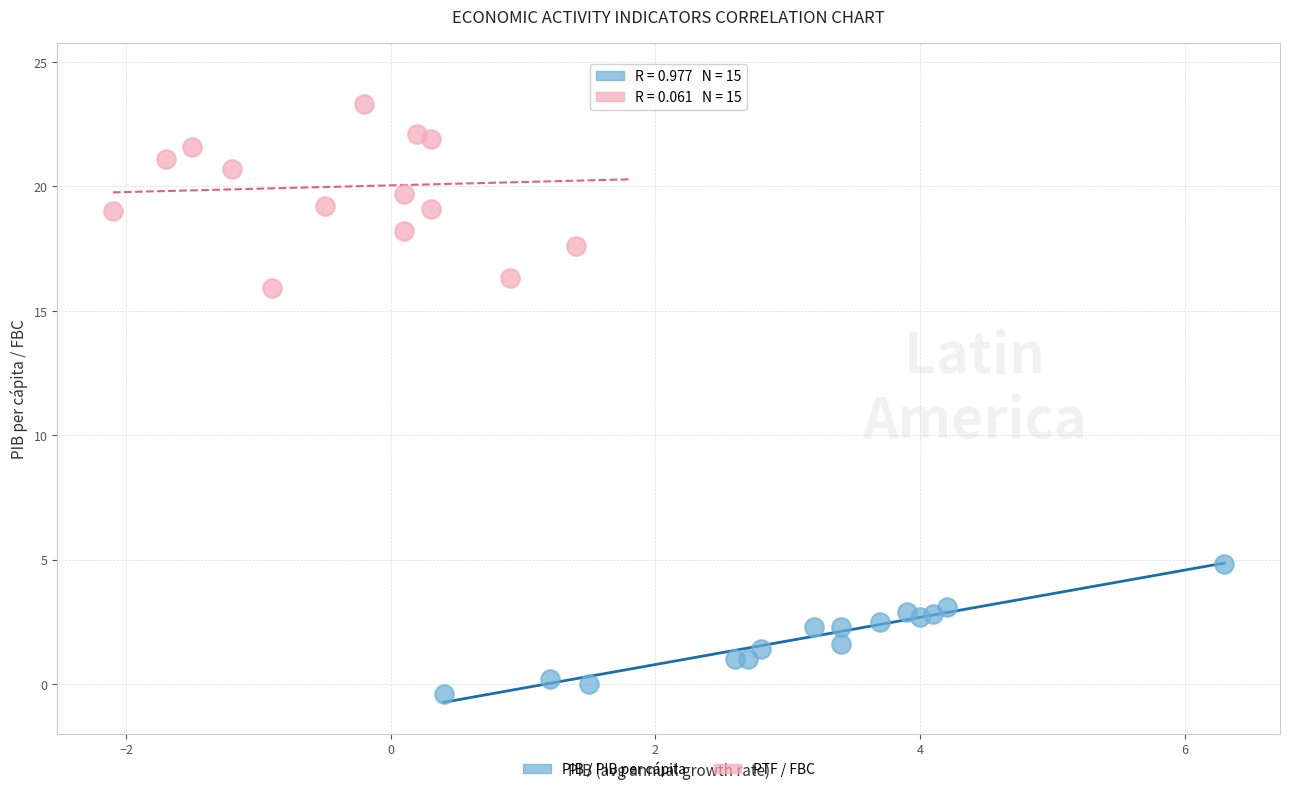

What are all the series names shown in the legend?

PIB / PIB per cápita, PTF / FBC